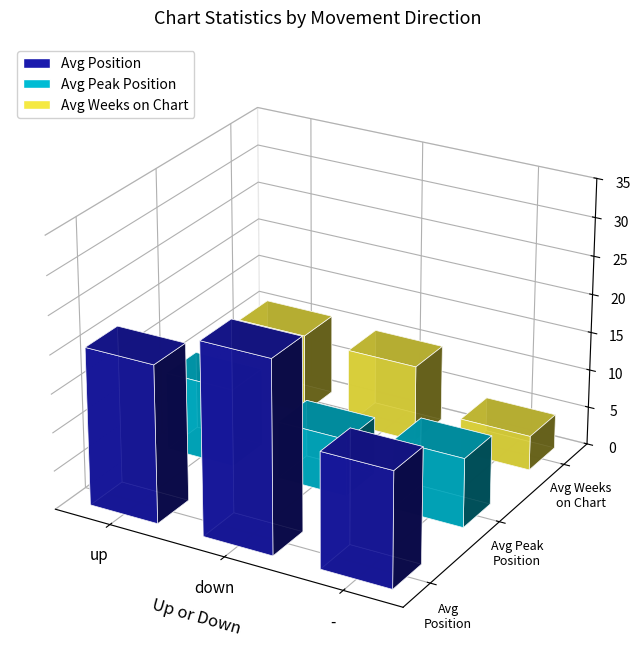

What is the difference between the maximum and minimum values in the Avg Weeks on Chart series?

4.3